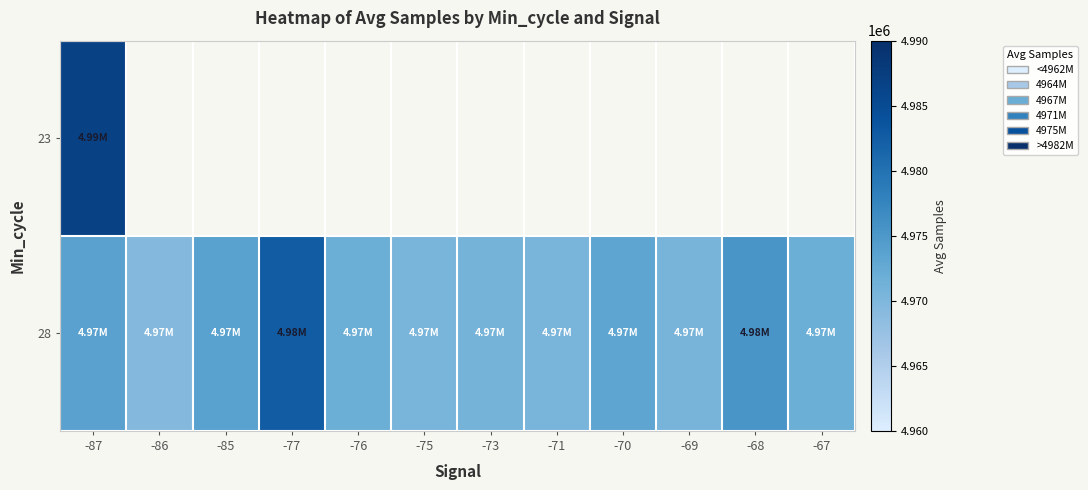

Which category has the lowest value across all series?

-86